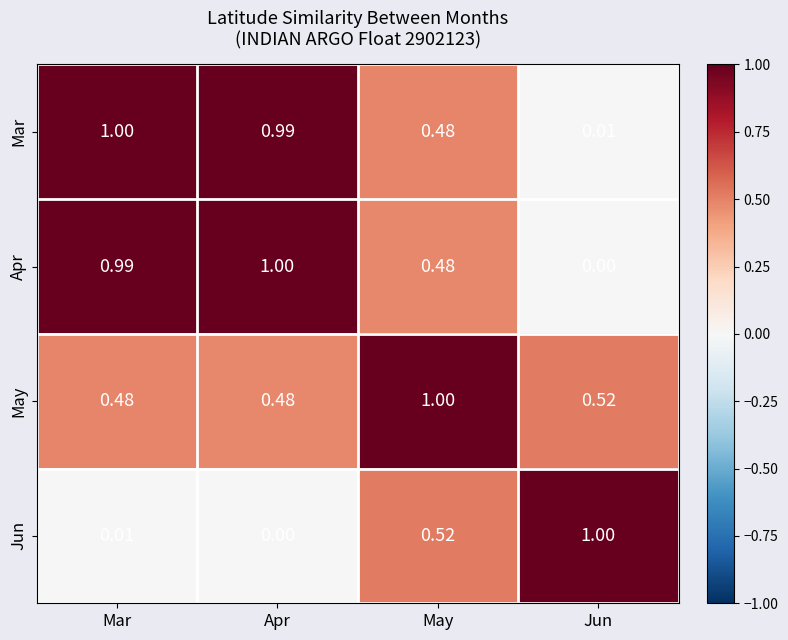

How many categories are shown in the chart?

4